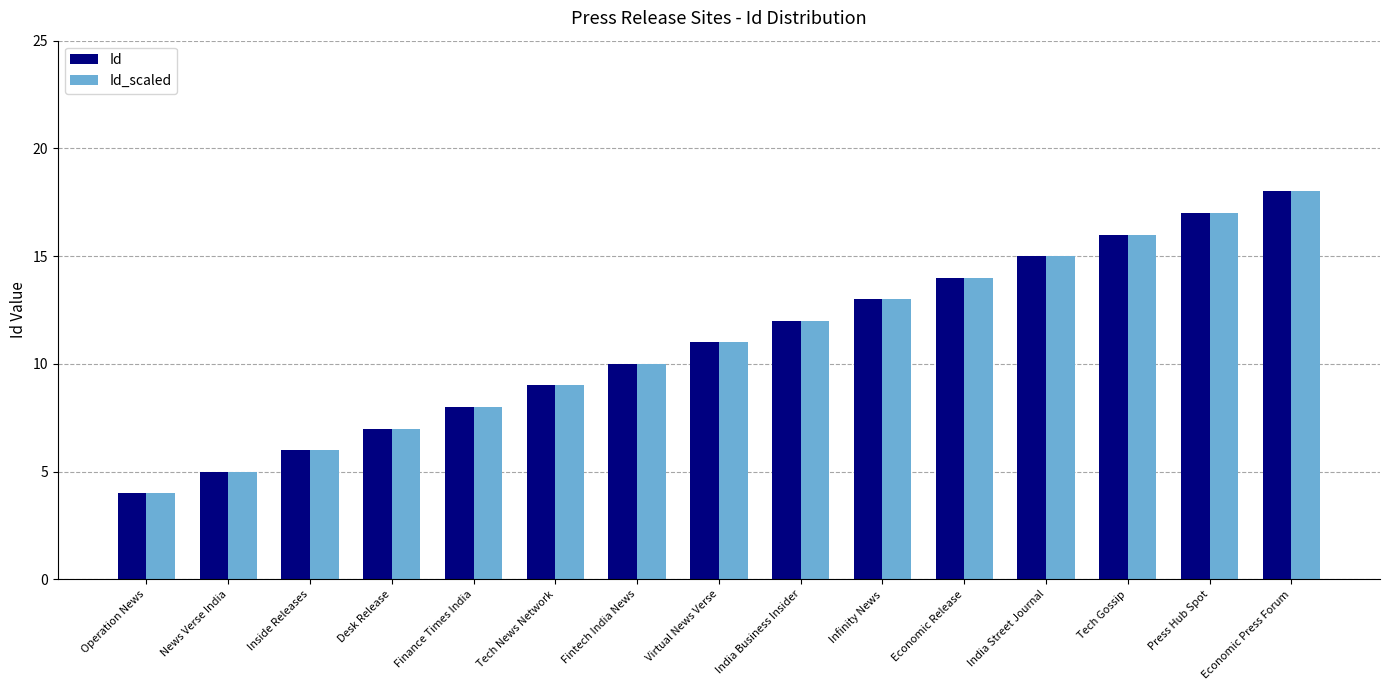

Where is Id_scaled nearest to the value 11?

Virtual News Verse